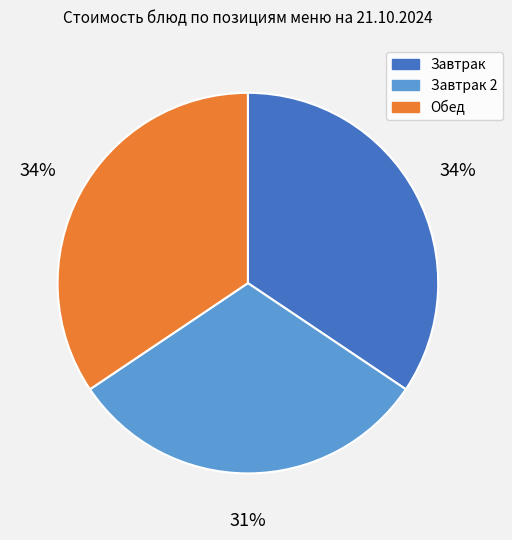

To the nearest percent, what percentage of the pie is Обед?

34%